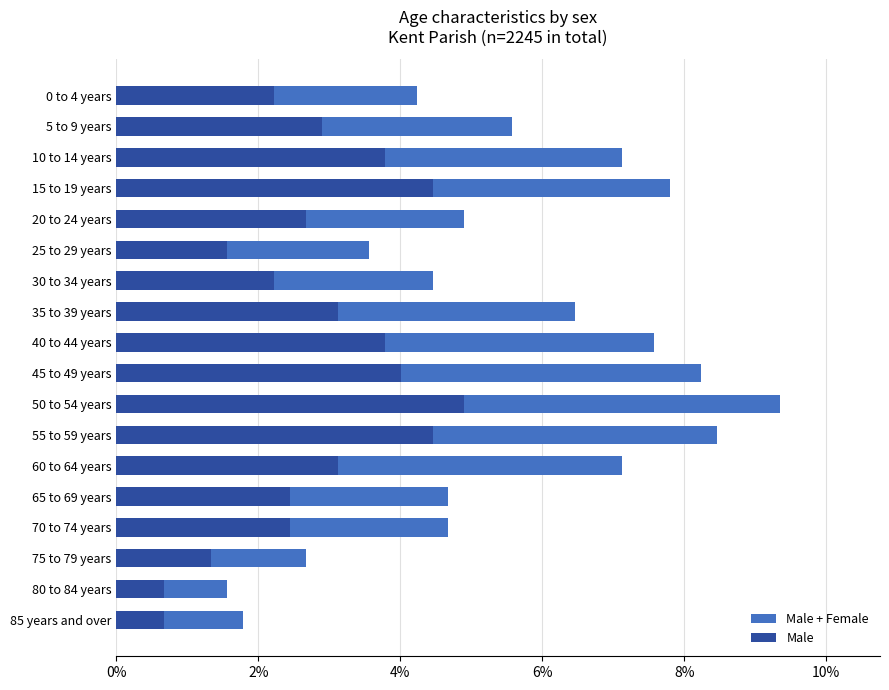

What is the approximate value of Male + Female at 50 to 54 years?

9.4